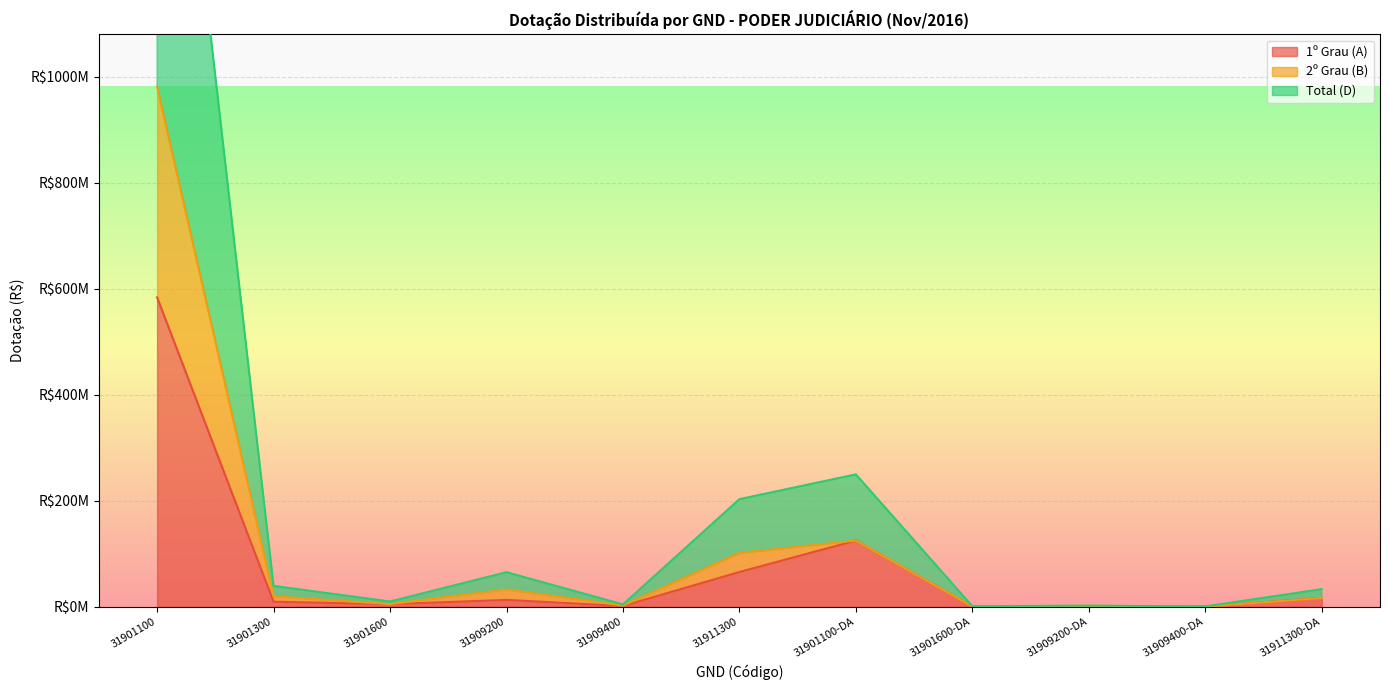

Which series has the largest range (max minus min)?

Total (D)